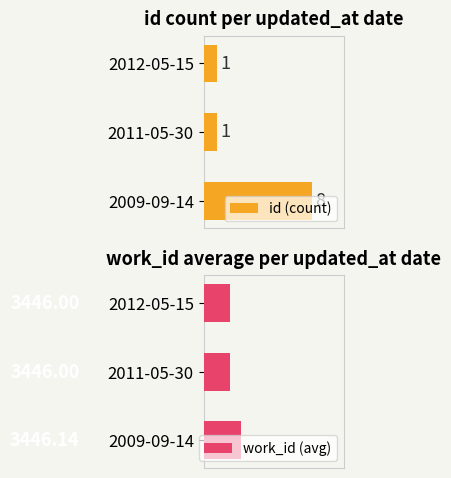

What is the approximate value of work_id (avg) at 2011-05-30?

3446.0